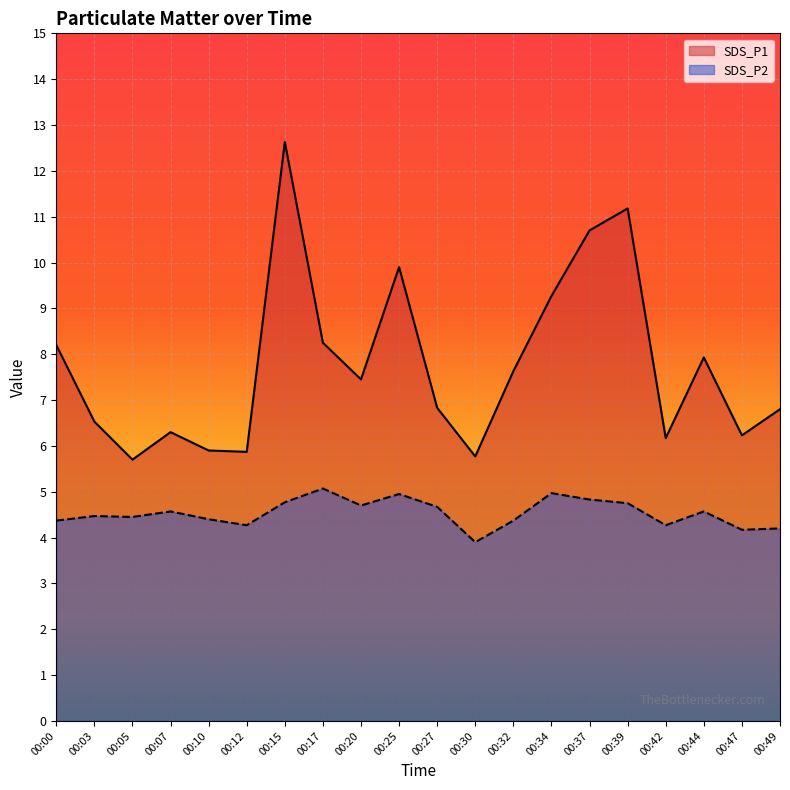

True or false: SDS_P2 has a value of 6.4 at 00:15.

False